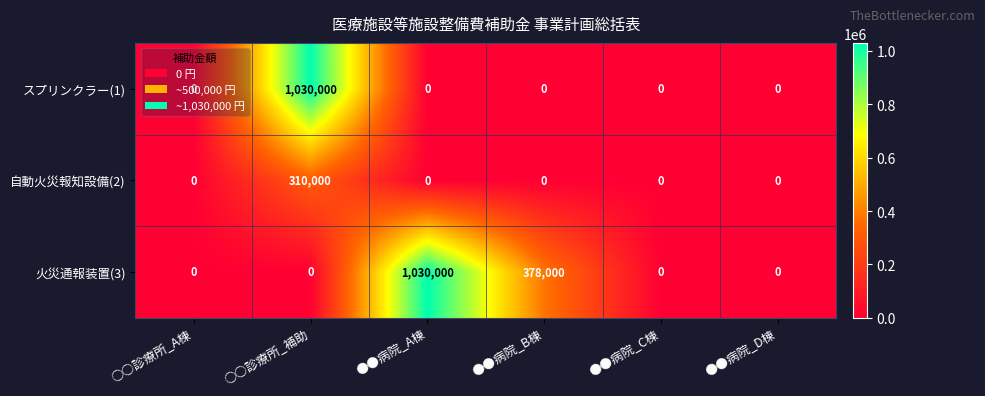

Count the 火災通報装置(3) values in the range 0 to 378000.

5